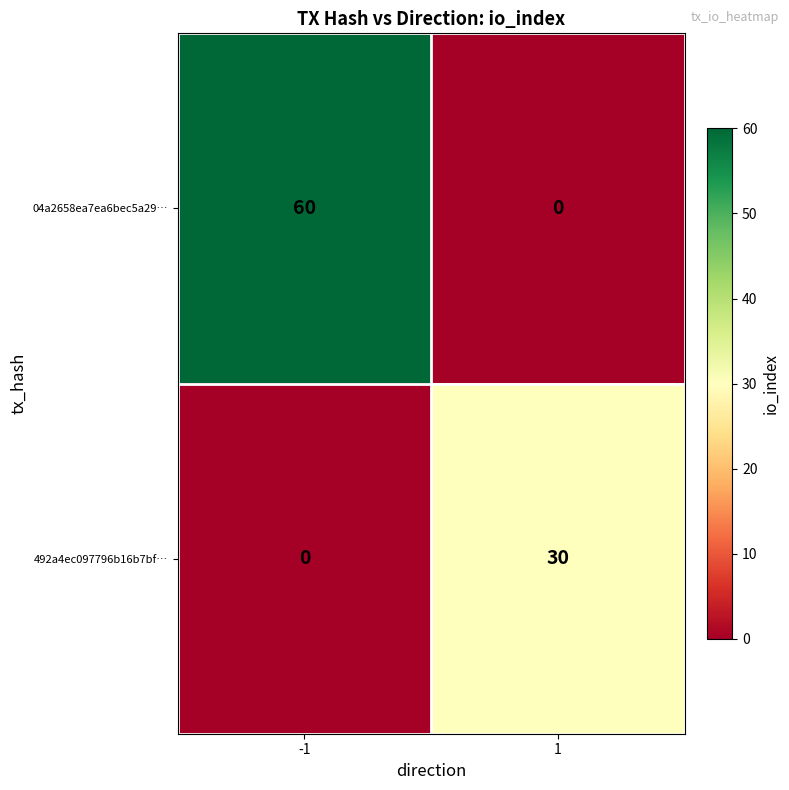

What is the maximum value shown in the chart?

60